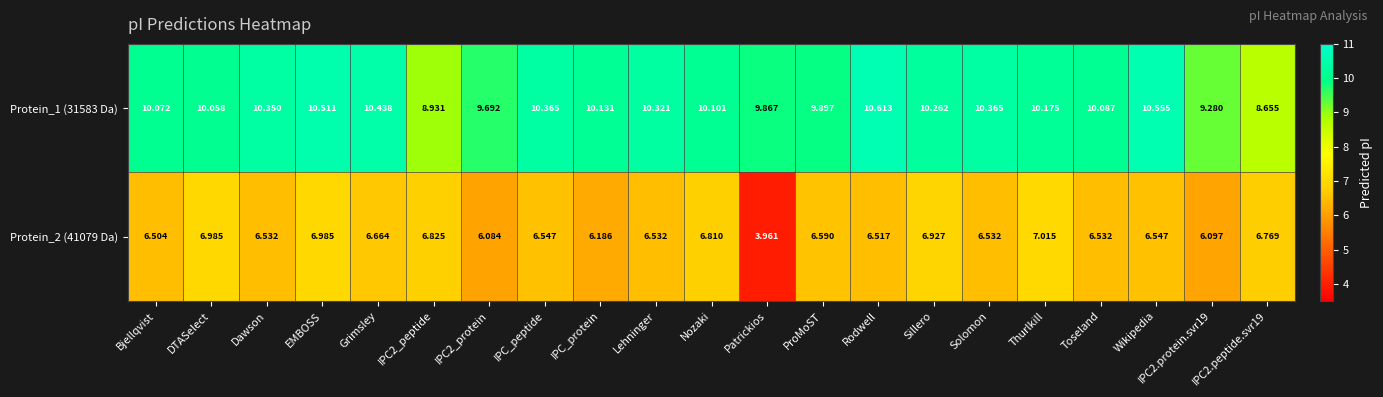

At which label does Protein_2 (41079 Da) reach its minimum?

Patrickios